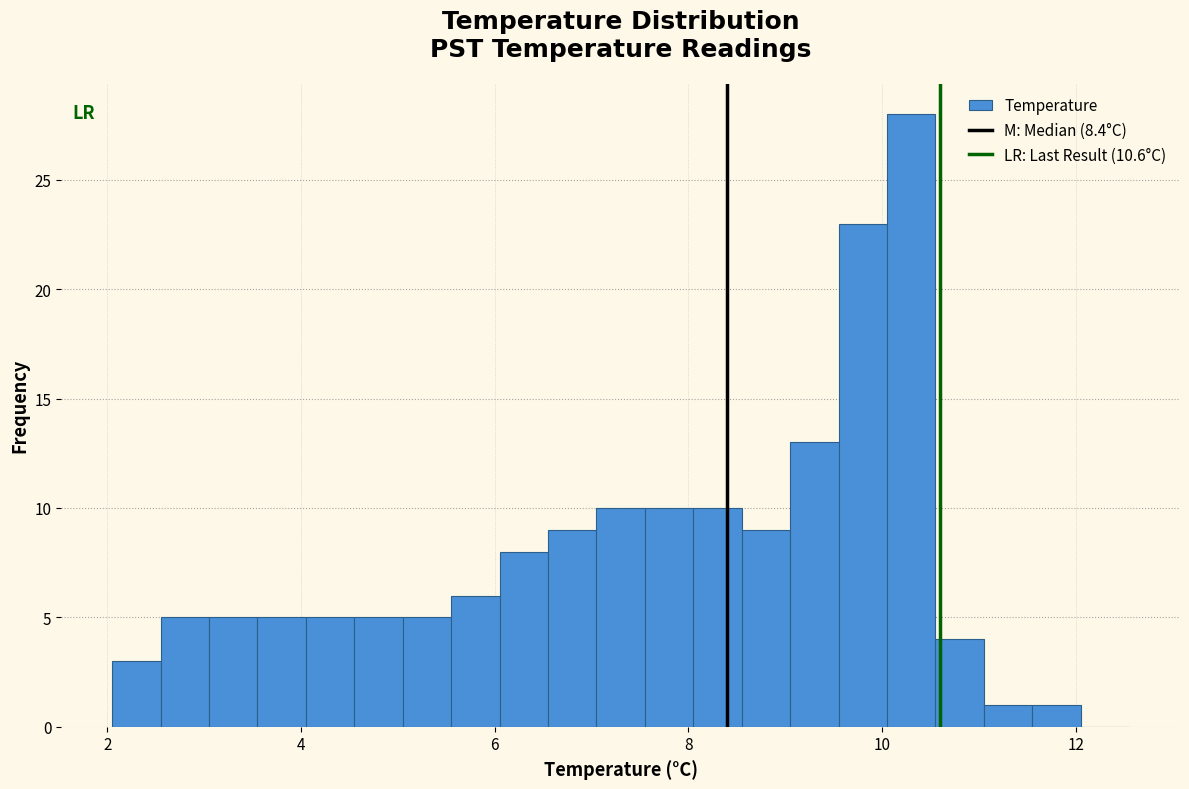

Around what value on the x-axis is the tallest bar? Give the approximate position of its centre, as read against the axis.

10.4